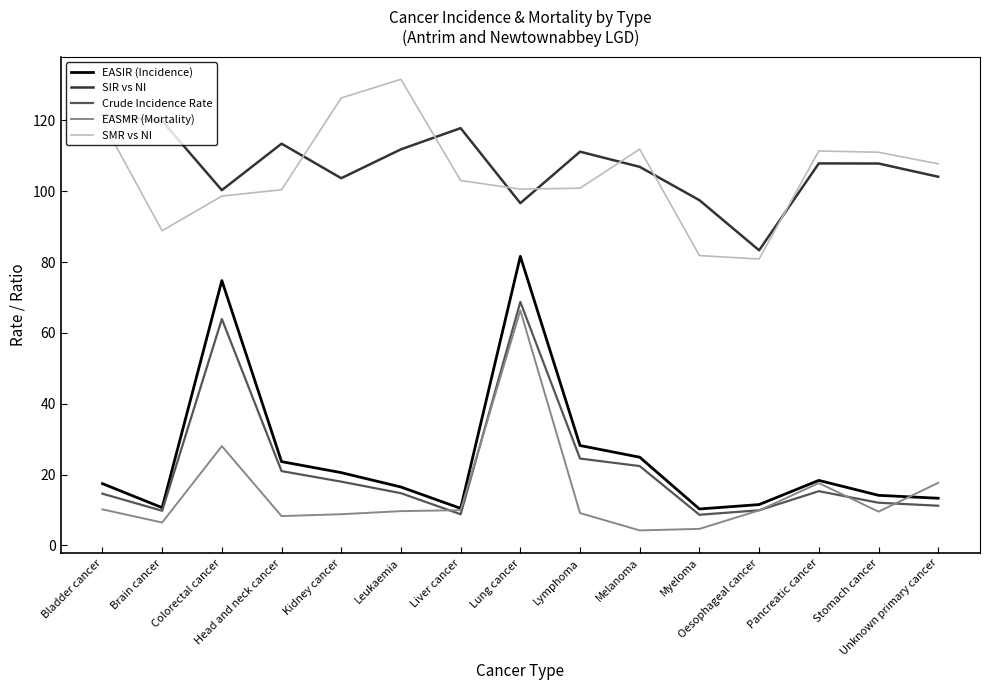

True or false: SMR vs NI has more than 1 interior local peaks.

True